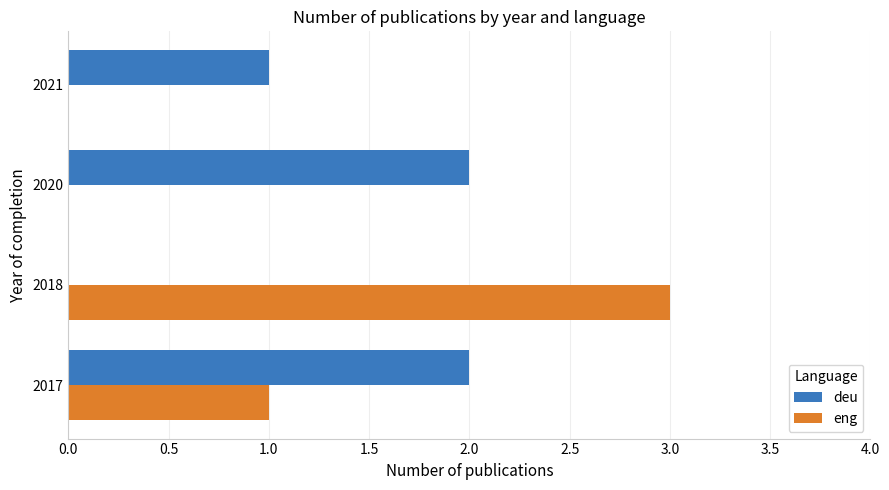

What is the average value of the eng series?

1